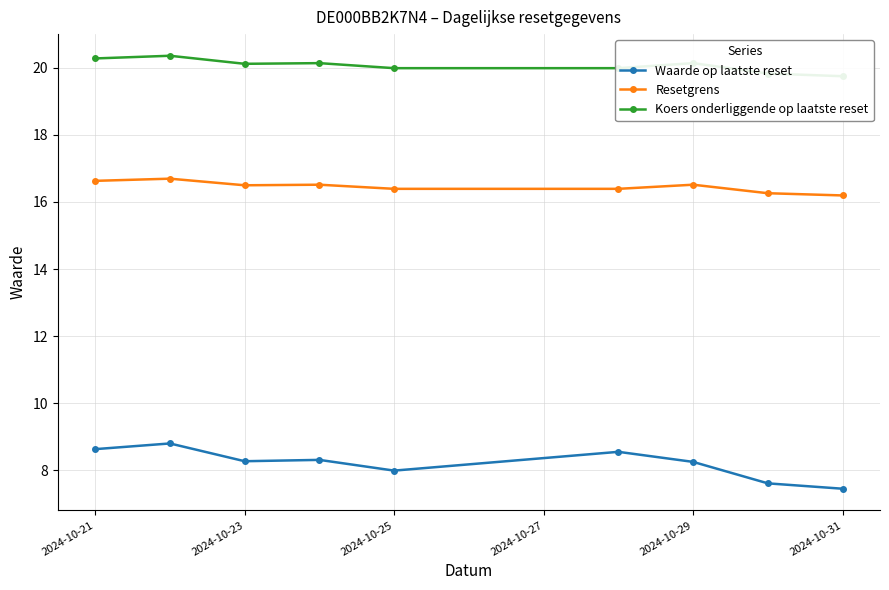

True or false: Waarde op laatste reset has a value of 8.0 at 2024-10-25.

True